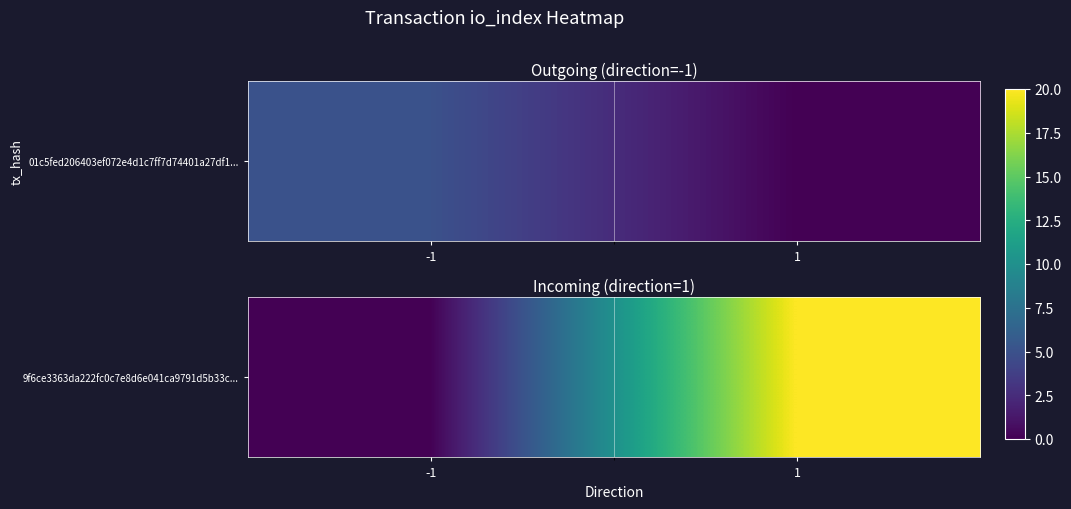

True or false: the data shows 9 at -1.

False